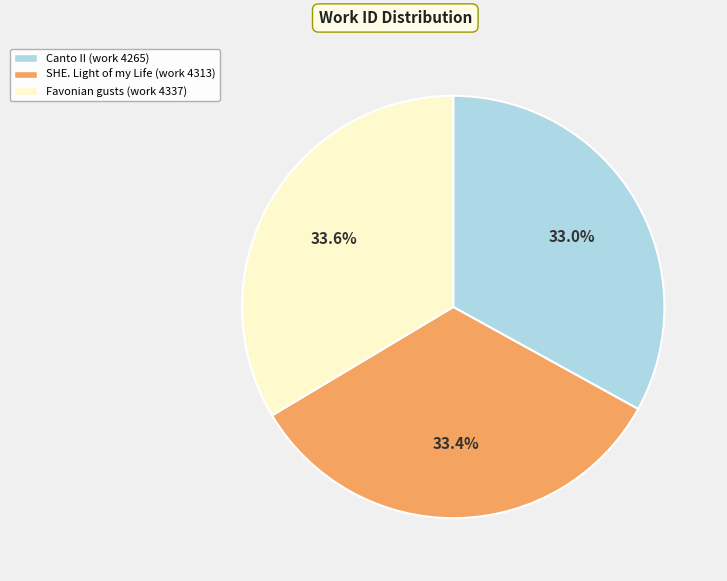

How many slices are in this pie chart?

3